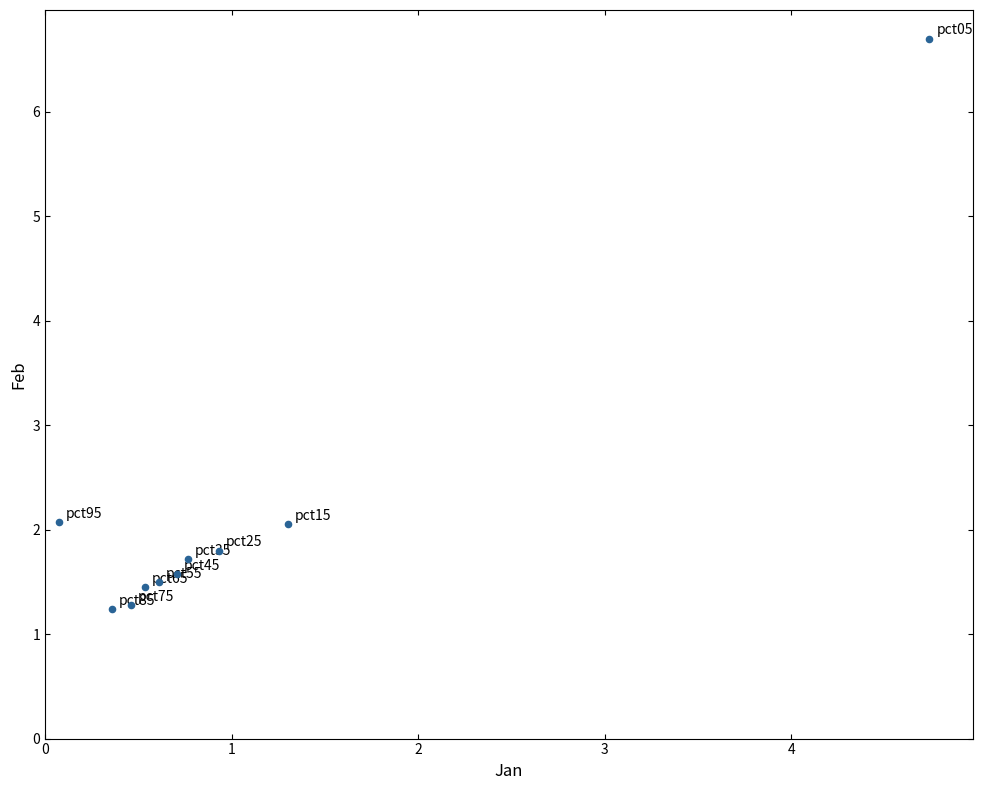

What is the range of Y values (max minus min)?

5.5